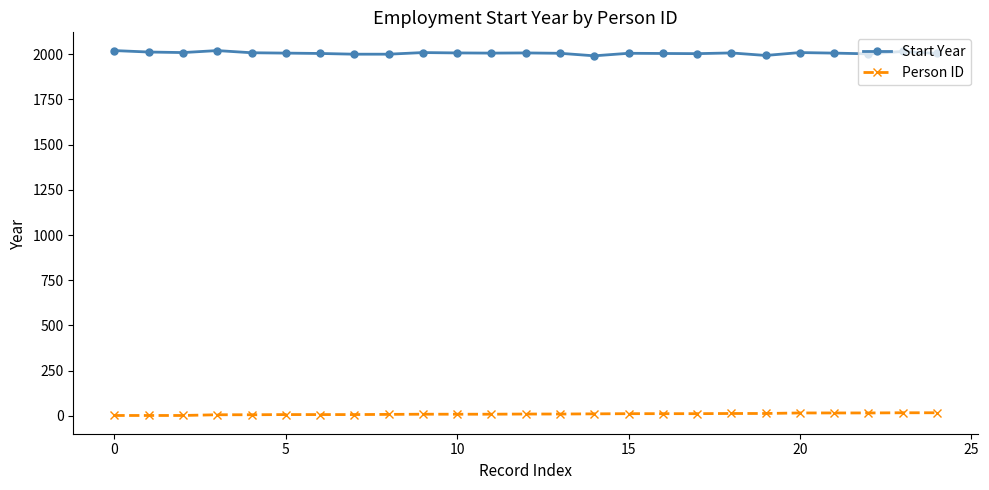

True or false: Person ID and Start Year cross at least once.

False